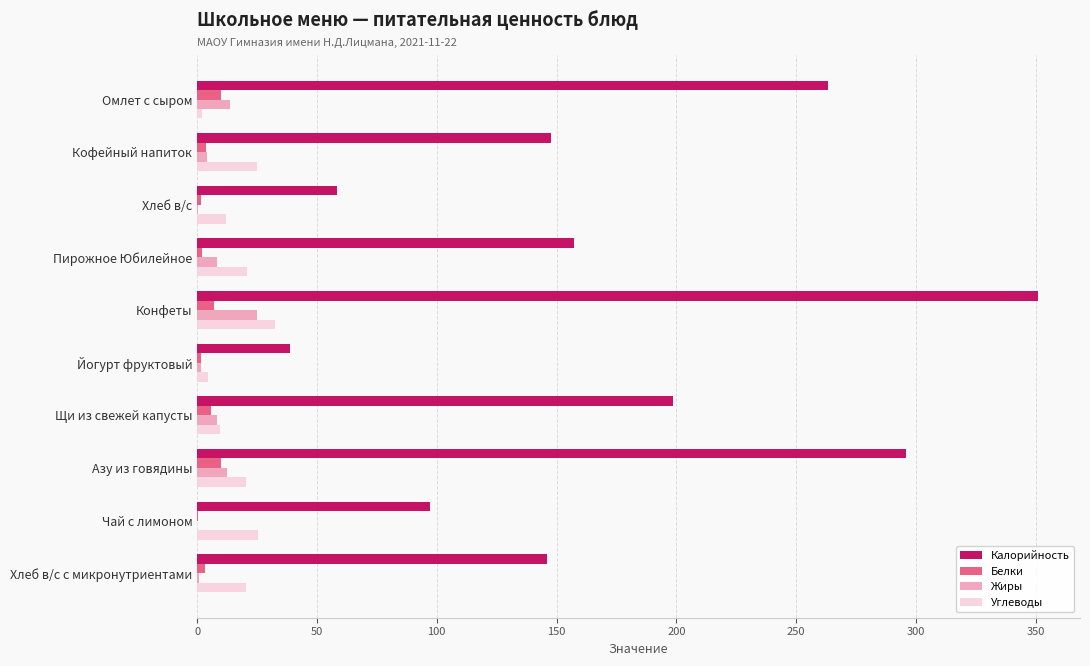

Count the number of data series in this chart.

4